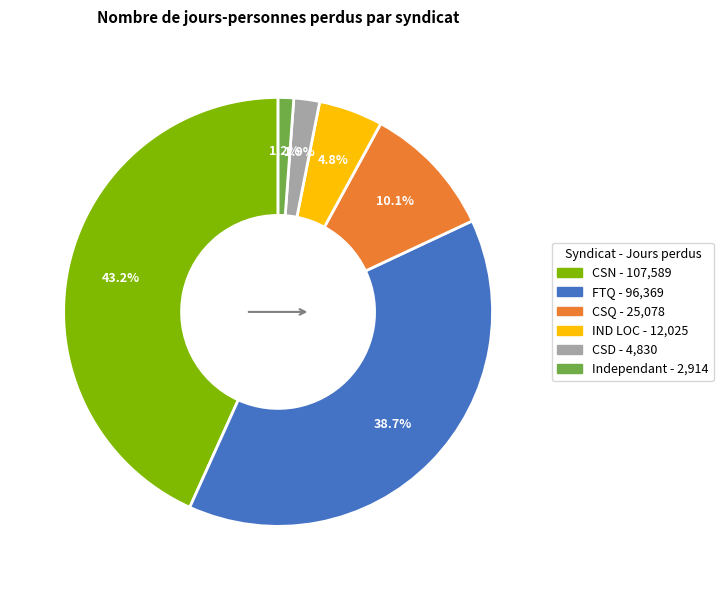

Approximately how many times larger is the value at IND LOC compared to CSQ?

0.5